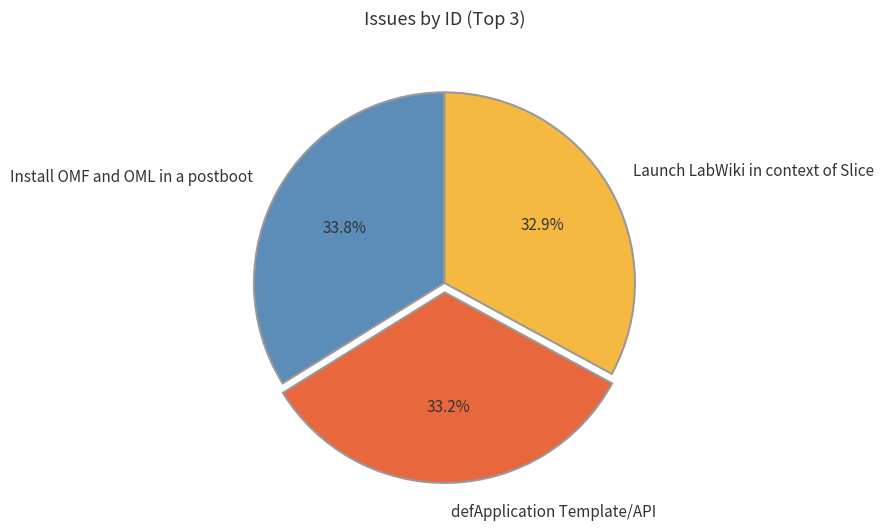

Does any single category account for the majority?

No